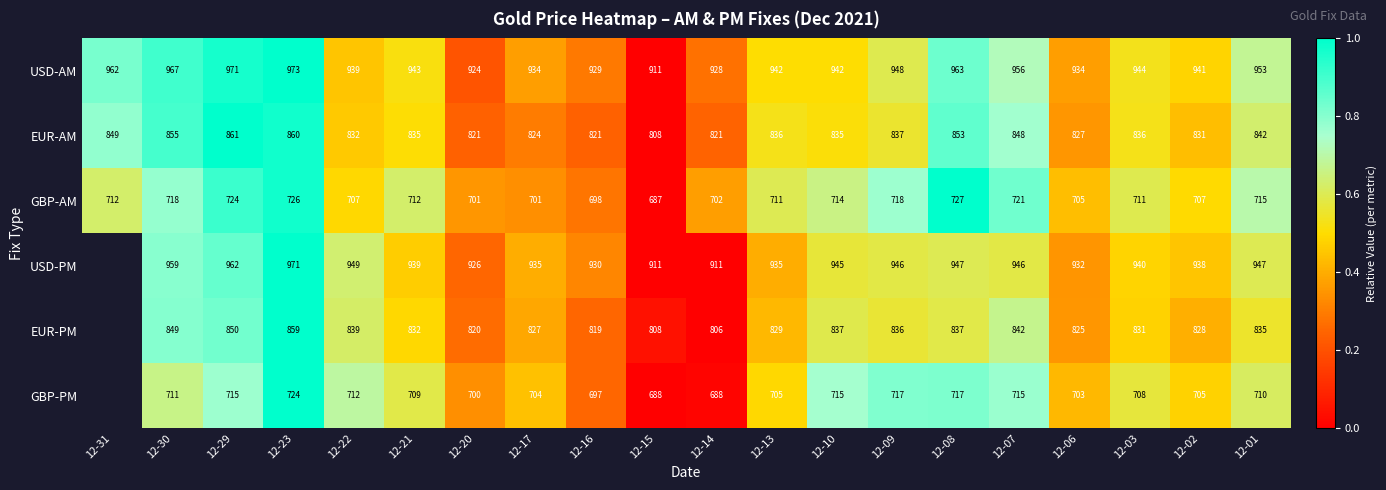

Is the value of GBP-PM at 12-23 greater than the value of USD-PM at 12-06?

No